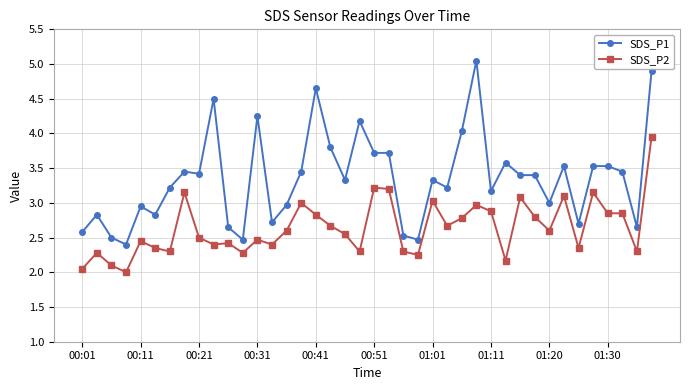

What is the value of the SDS_P1 point at the 31st from the left?

3.4